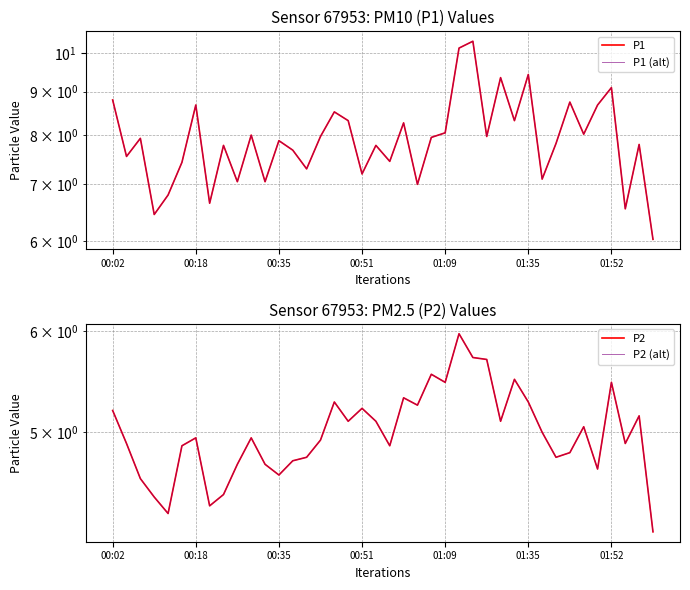

Reading left to right, extract all data points from this chart.

P1: 8.8	7.5	7.9	6.5	6.8	7.4	8.7	6.7	7.8	7.0	8.0	7.0	7.9	7.7	7.3	8.0	8.5	8.3	7.2	7.8	7.5	8.3	7.0	8.0	8.1	10.1	10.3	8.0	9.3	8.3	9.4	7.1	7.8	8.8	8.0	8.7	9.1	6.5	7.8	6.0
P1 (alt): 8.8	7.5	7.9	6.5	6.8	7.4	8.7	6.7	7.8	7.0	8.0	7.0	7.9	7.7	7.3	8.0	8.5	8.3	7.2	7.8	7.5	8.3	7.0	8.0	8.1	10.1	10.3	8.0	9.3	8.3	9.4	7.1	7.8	8.8	8.0	8.7	9.1	6.5	7.8	6.0
P2: 5.2	4.9	4.6	4.5	4.3	4.9	5.0	4.4	4.5	4.7	5.0	4.7	4.6	4.8	4.8	4.9	5.3	5.1	5.2	5.1	4.9	5.3	5.2	5.5	5.5	6.0	5.7	5.7	5.1	5.5	5.3	5.0	4.8	4.8	5.0	4.7	5.5	4.9	5.2	4.2
P2 (alt): 5.2	4.9	4.6	4.5	4.3	4.9	5.0	4.4	4.5	4.7	5.0	4.7	4.6	4.8	4.8	4.9	5.3	5.1	5.2	5.1	4.9	5.3	5.2	5.5	5.5	6.0	5.7	5.7	5.1	5.5	5.3	5.0	4.8	4.8	5.0	4.7	5.5	4.9	5.2	4.2